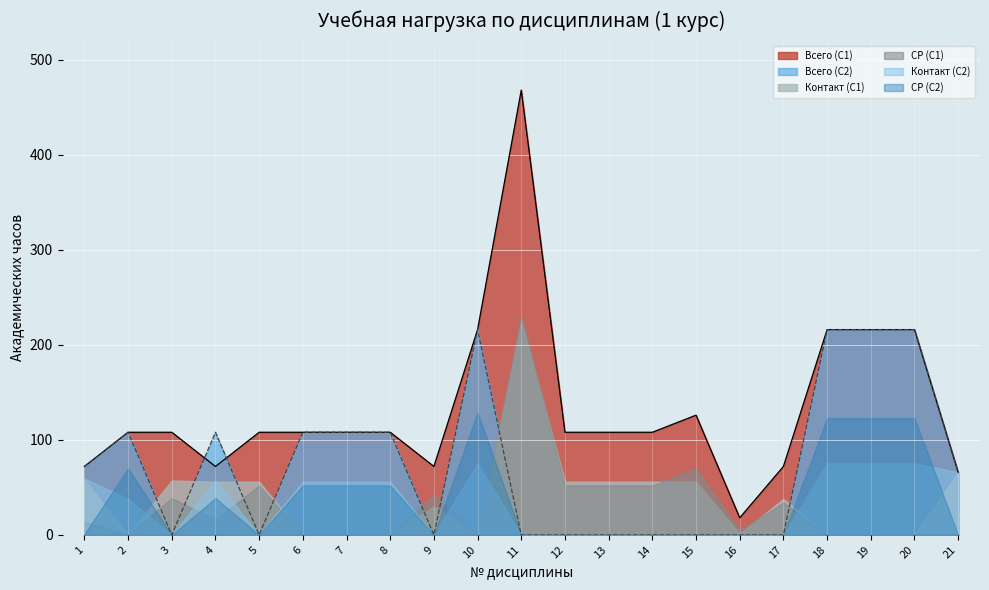

True or false: Контакт (С1) and Контакт (С2) cross at least once.

True